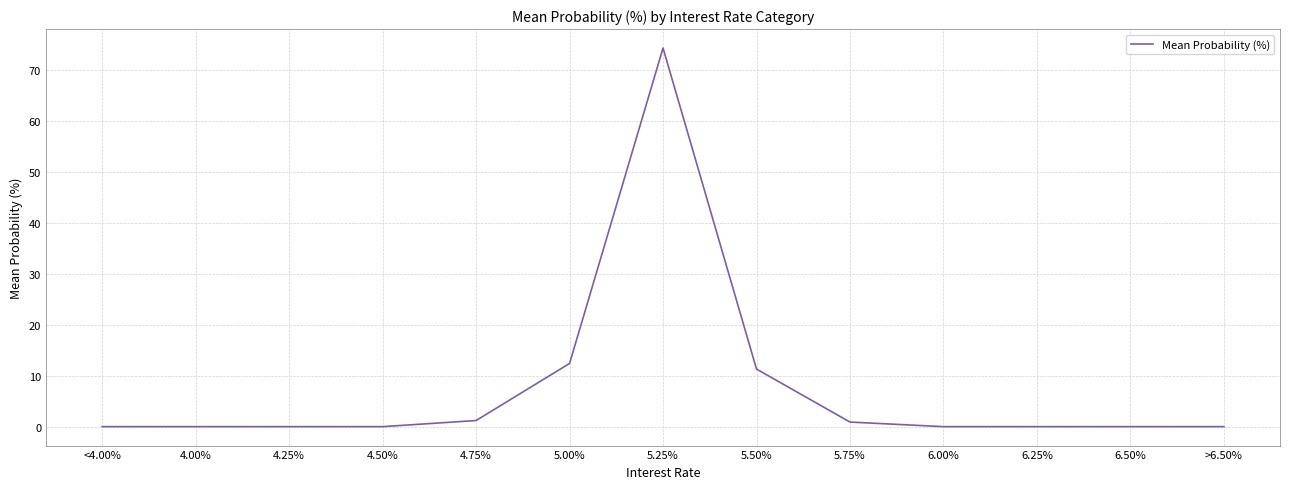

Is it true that the value at 6.00% is -43.2?

False